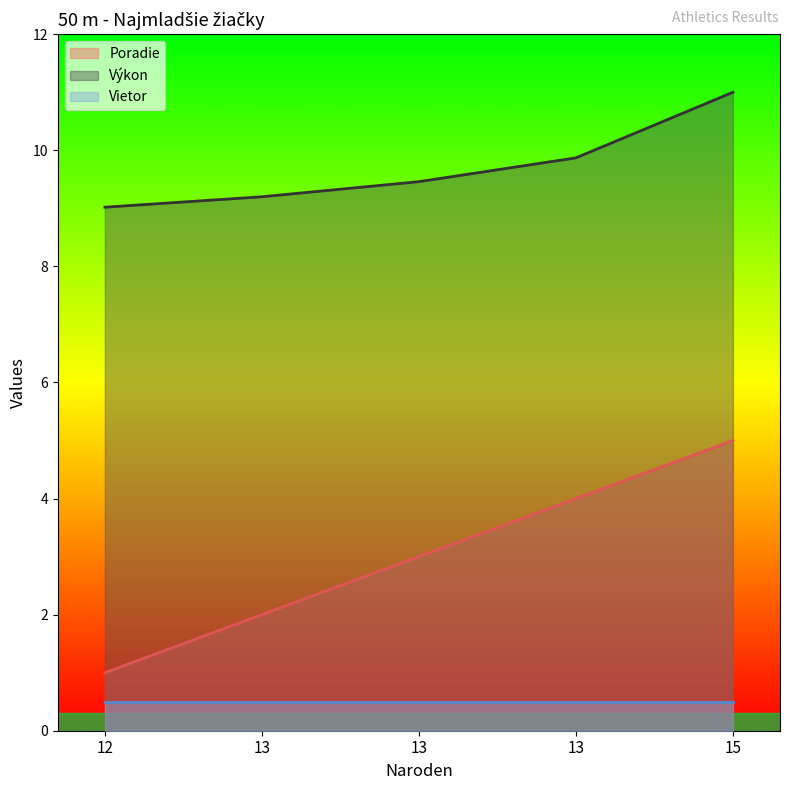

Between 13 and 15, which is larger?

15